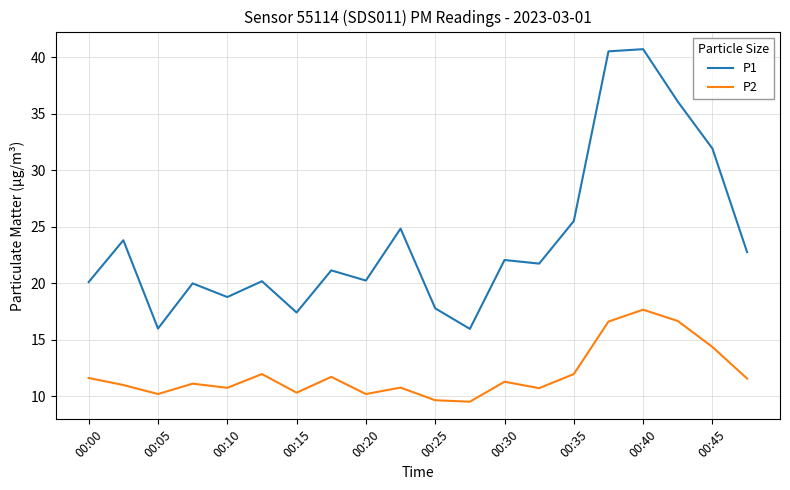

True or false: P1 and P2 cross at least once.

False